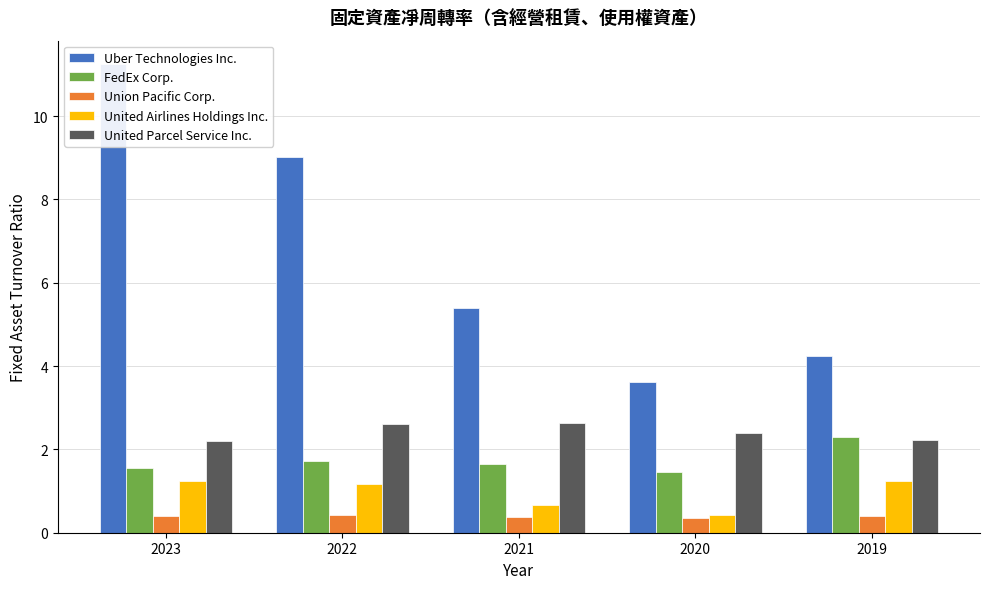

How many bars are there in each group?

5